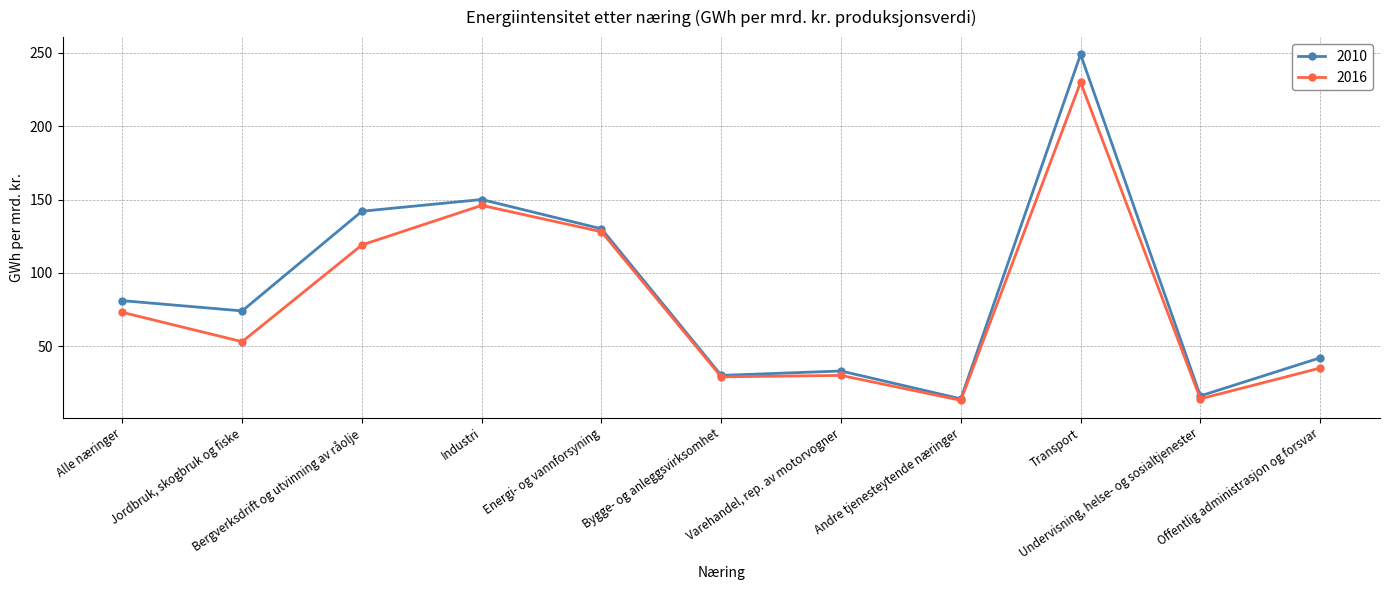

How many lines are shown in the chart?

2